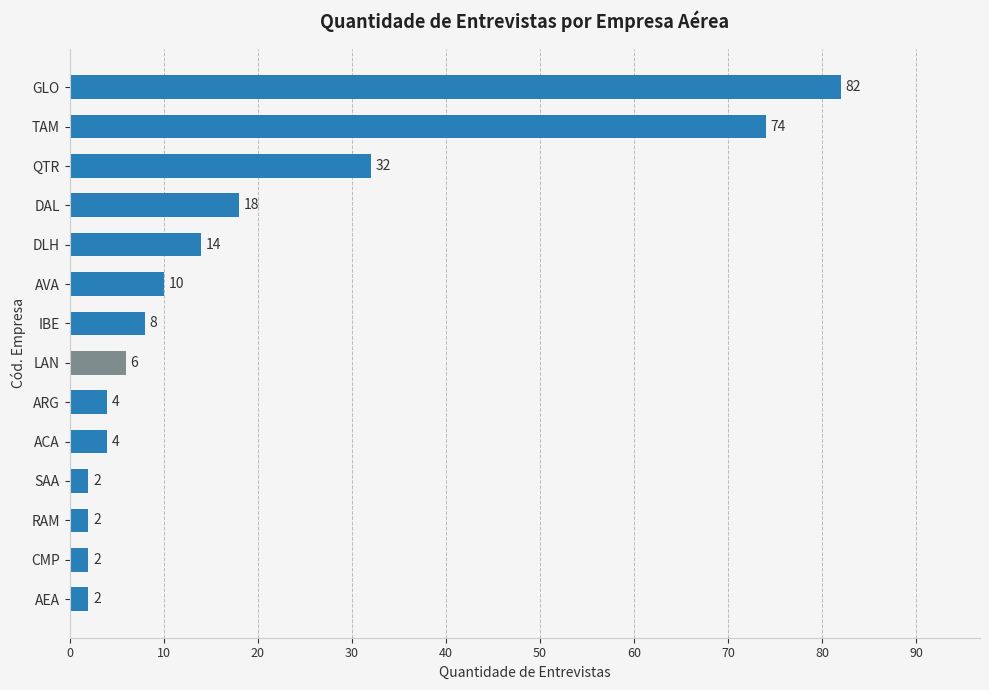

Reading bottom to top, what are all the values shown in this chart?

2	2	2	2	4	4	6	8	10	14	18	32	74	82